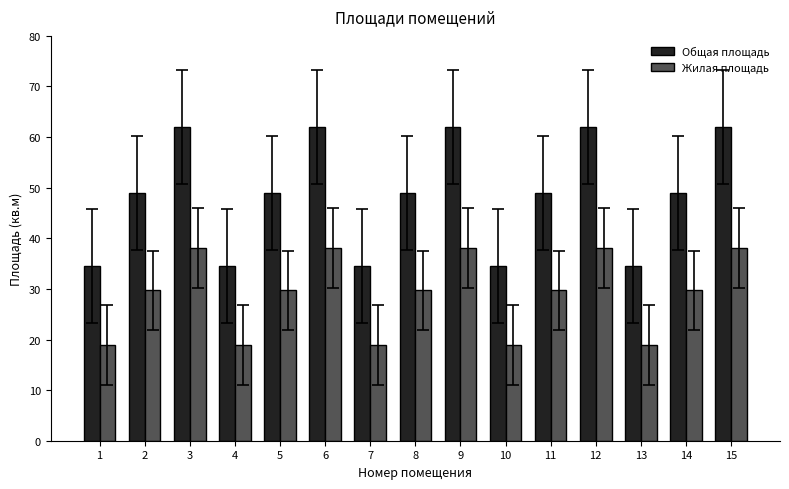

What is the difference between the maximum and minimum values in the Общая площадь series?

27.5